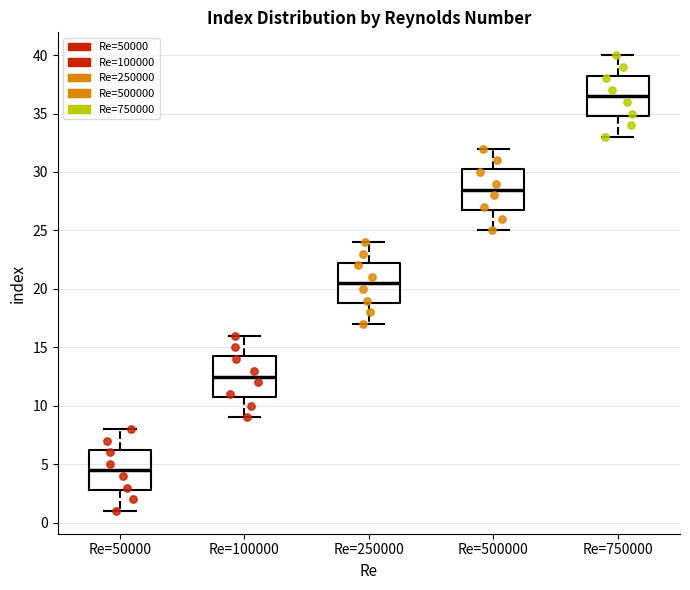

Which box's median line is the highest?

Re=750000